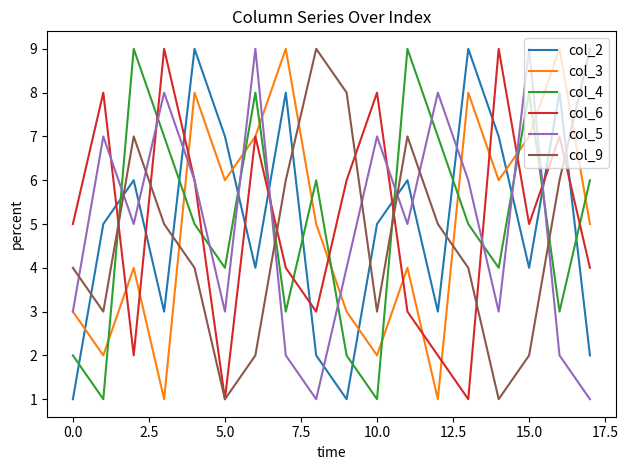

What is the lowest value of the col_4 series?

1